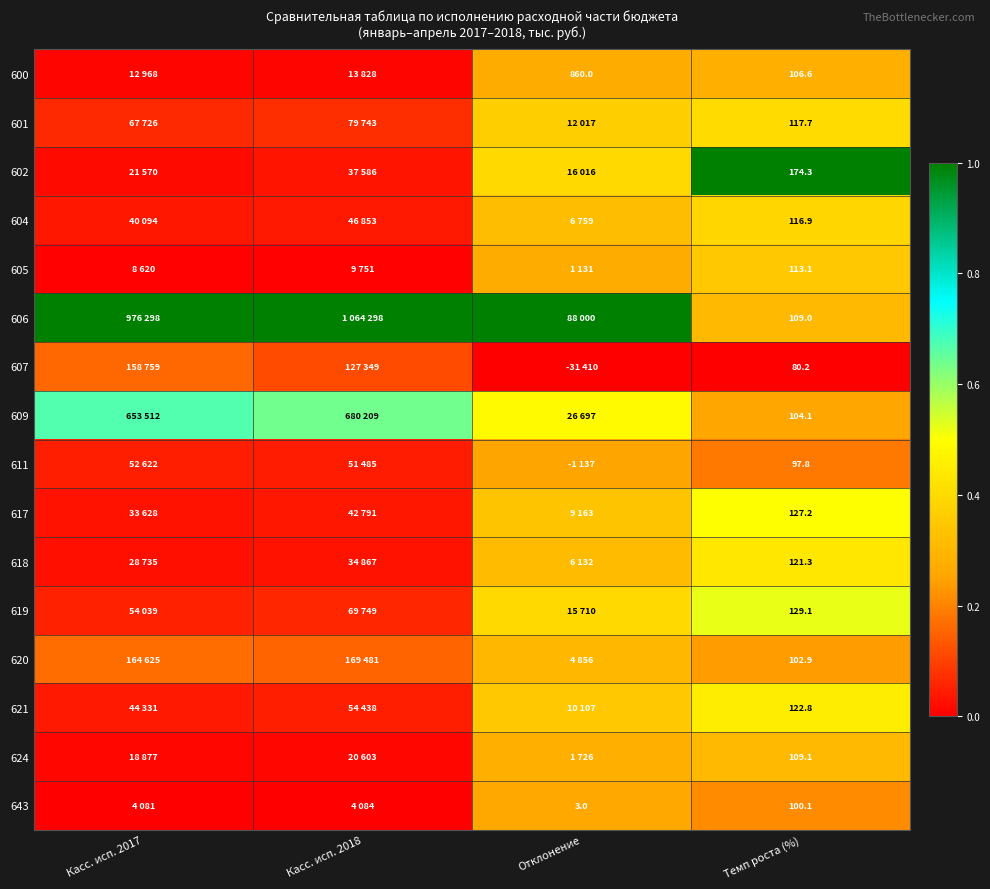

The 607 series shows 0.0 at Отклонение. True or false?

True